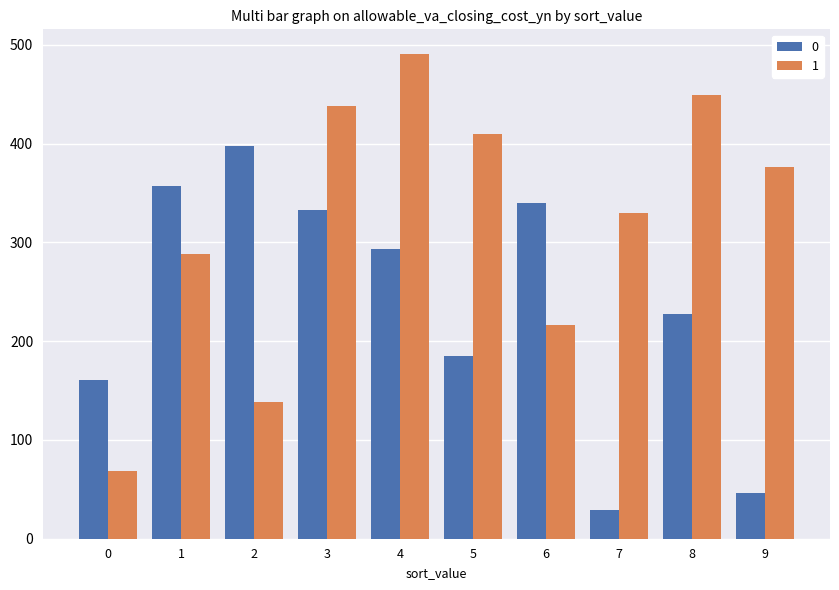

Reading right to left, transcribe all the data shown in this chart.

0: 9=46	8=227	7=29	6=340	5=185	4=293	3=333	2=397	1=357	0=161
1: 9=376	8=449	7=330	6=216	5=410	4=491	3=438	2=138	1=288	0=69